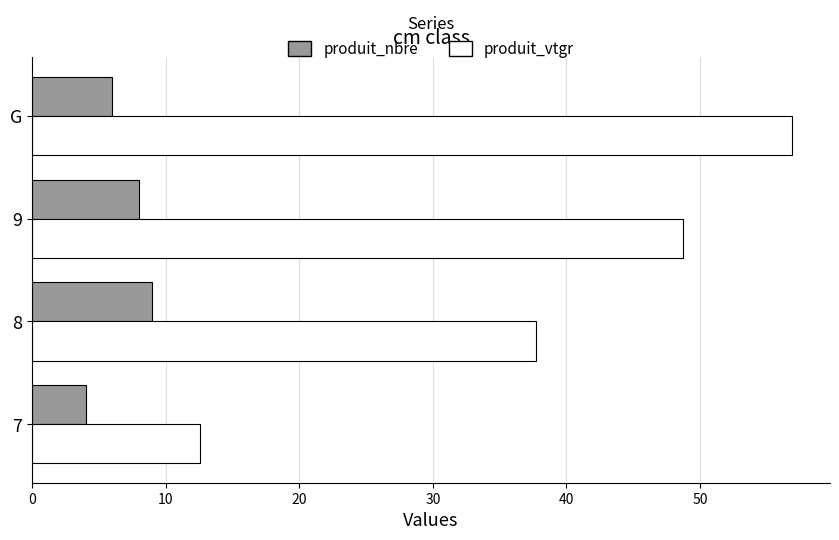

Is it true that produit_nbre equals 4.0 at 7?

True